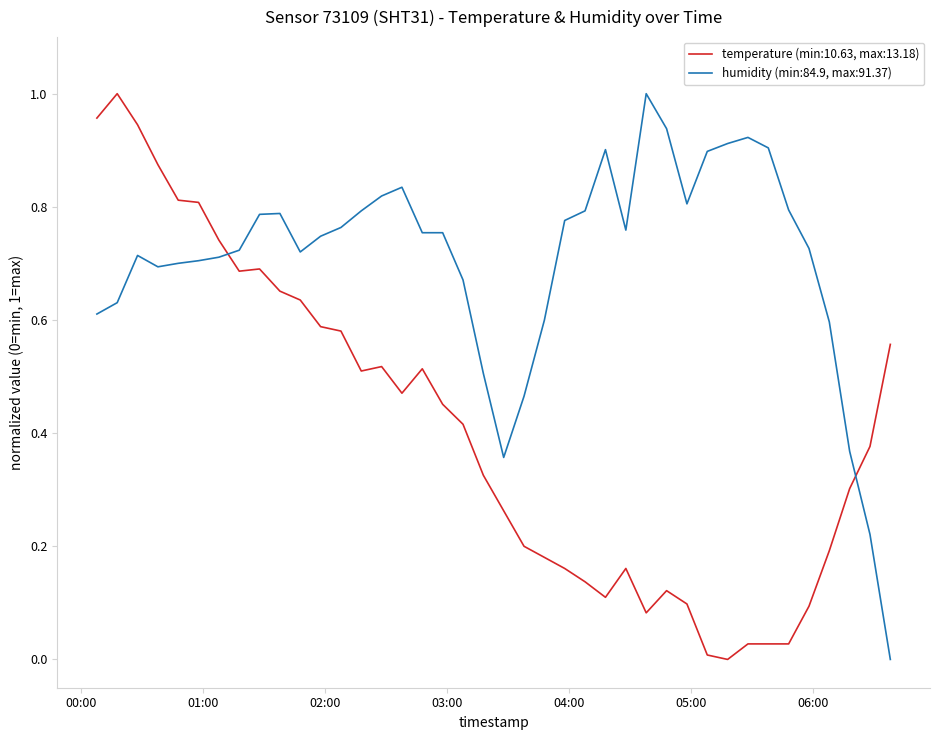

True or false: humidity (min:84.9, max:91.37) and temperature (min:10.63, max:13.18) cross at least once.

True